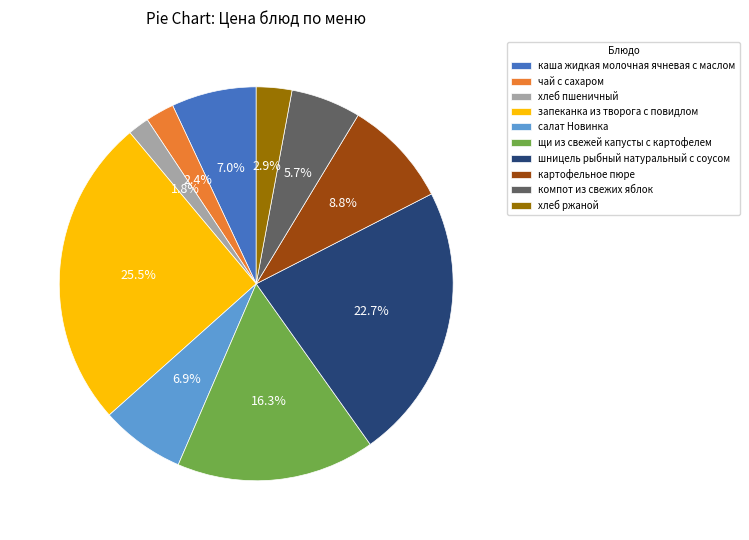

Which has a higher value, компот из свежих яблок or запеканка из творога с повидлом?

запеканка из творога с повидлом